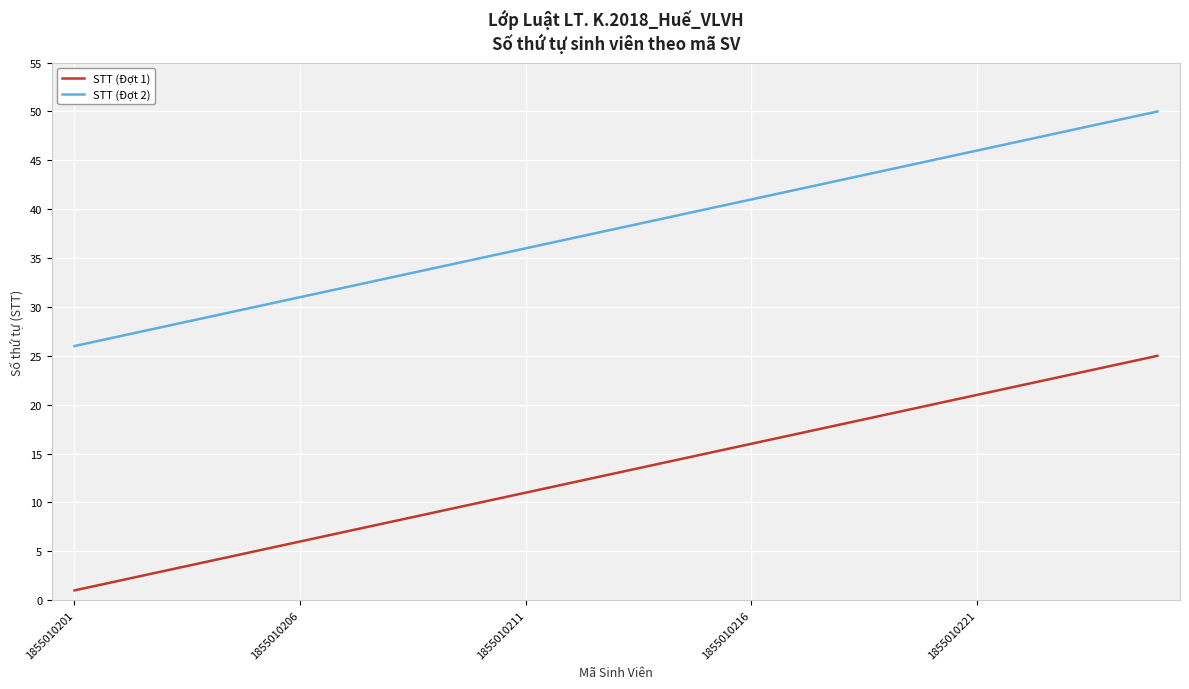

Rank the series by their maximum value, from lowest to highest.

STT (Đợt 1), STT (Đợt 2)